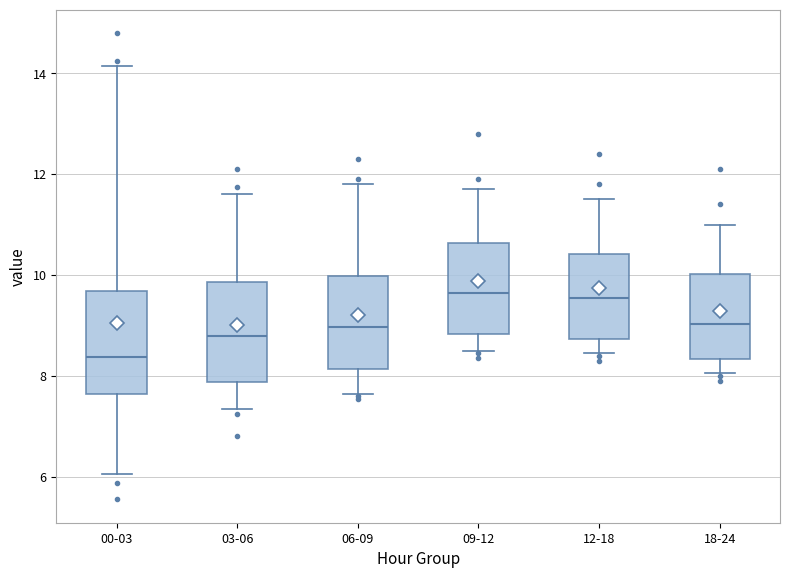

Reading left to right, transcribe this box plot: for each box, give where its median line is, the range the box spans, and where its two whiskers end, as read against the y-axis. The values are not printed on the chart, so give them approximately, as read against the axis.

00-03: median 8.4, box 7.6 to 9.6, whiskers 6.0 to 14.2
03-06: median 8.8, box 7.8 to 9.8, whiskers 7.4 to 11.6
06-09: median 9.0, box 8.2 to 10.0, whiskers 7.6 to 11.8
09-12: median 9.6, box 8.8 to 10.6, whiskers 8.6 to 11.8
12-18: median 9.6, box 8.8 to 10.4, whiskers 8.4 to 11.6
18-24: median 9.0, box 8.4 to 10.0, whiskers 8.0 to 11.0